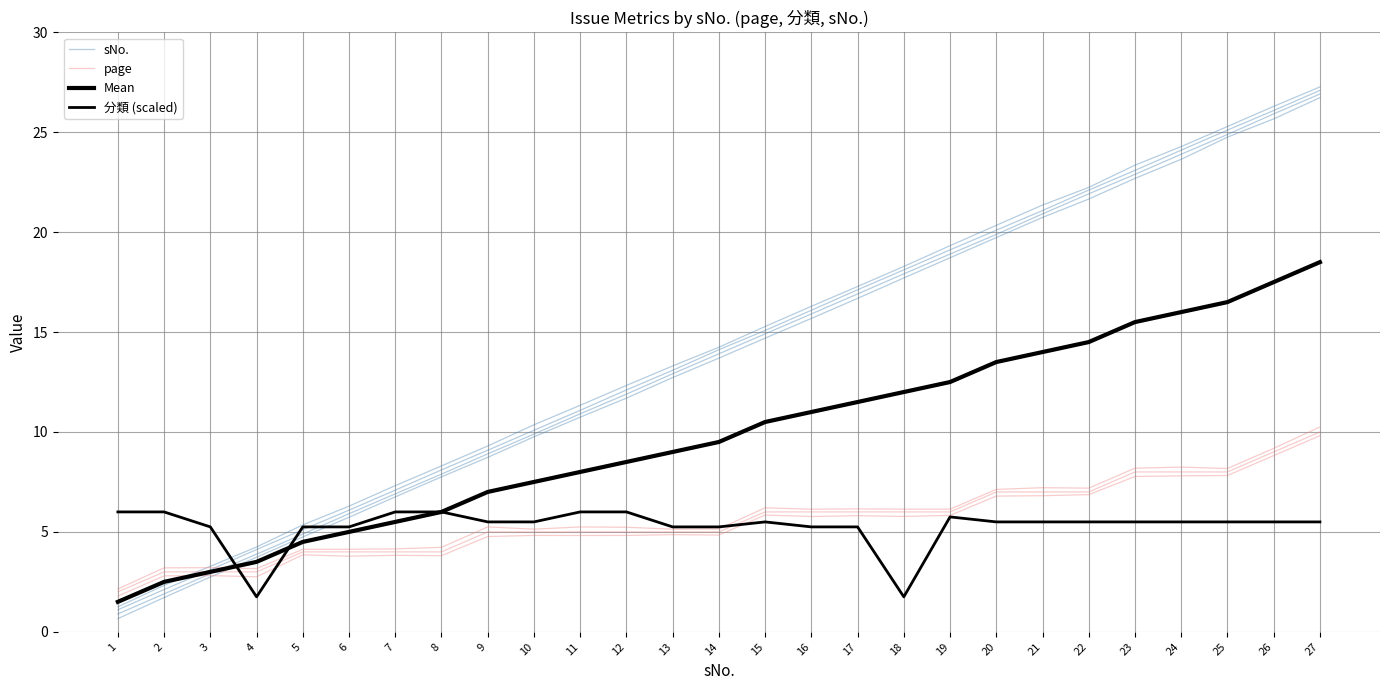

How many distinct data groups are displayed?

4